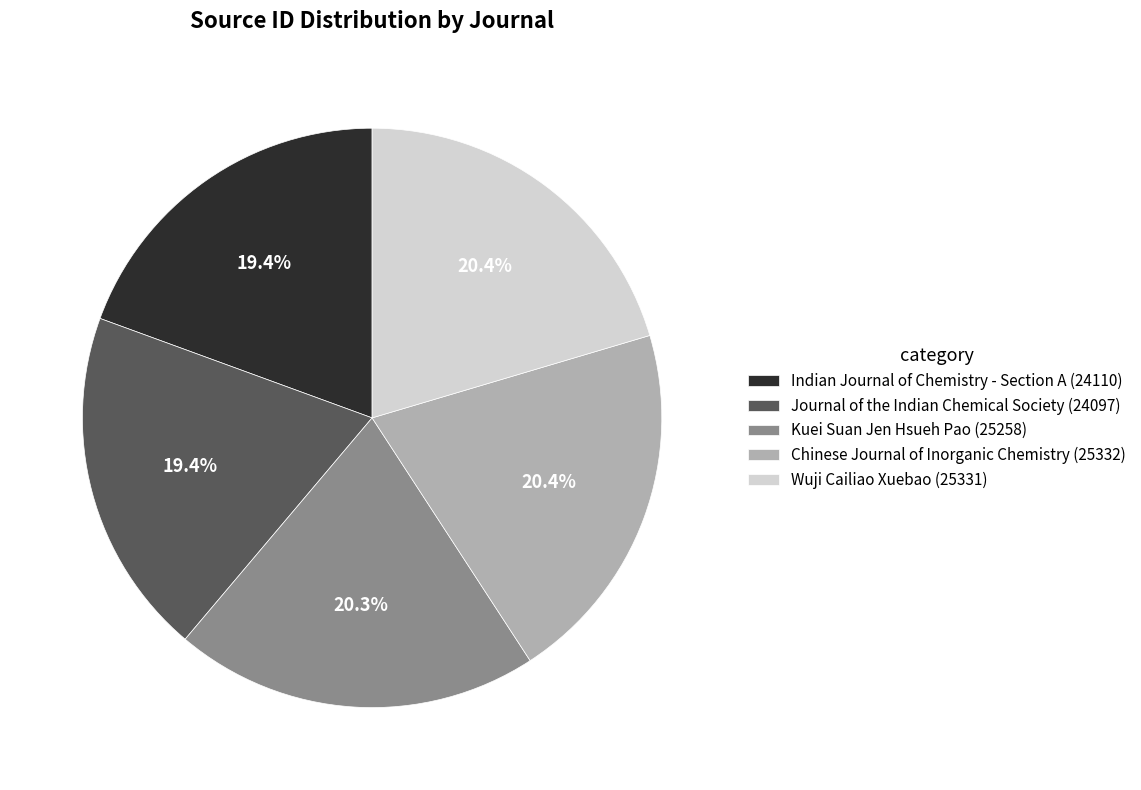

Do Kuei Suan Jen Hsueh Pao (25258) and Chinese Journal of Inorganic Chemistry (25332) together represent more than half of the pie?

No